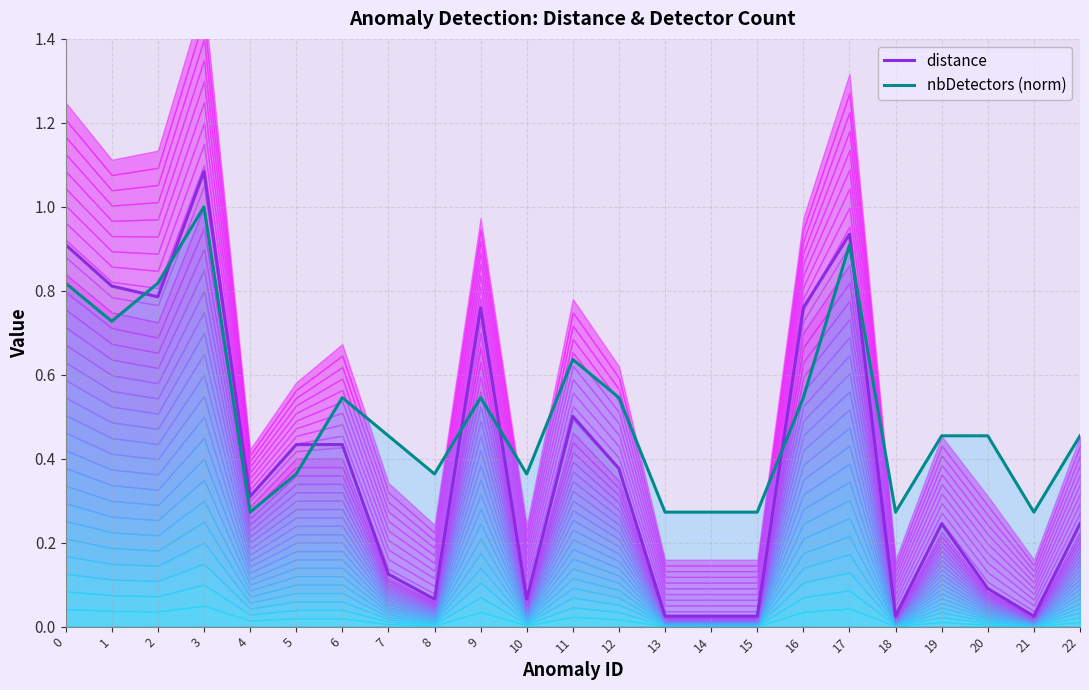

What is the difference between the maximum and second lowest values in the nbDetectors (norm) series?

0.7